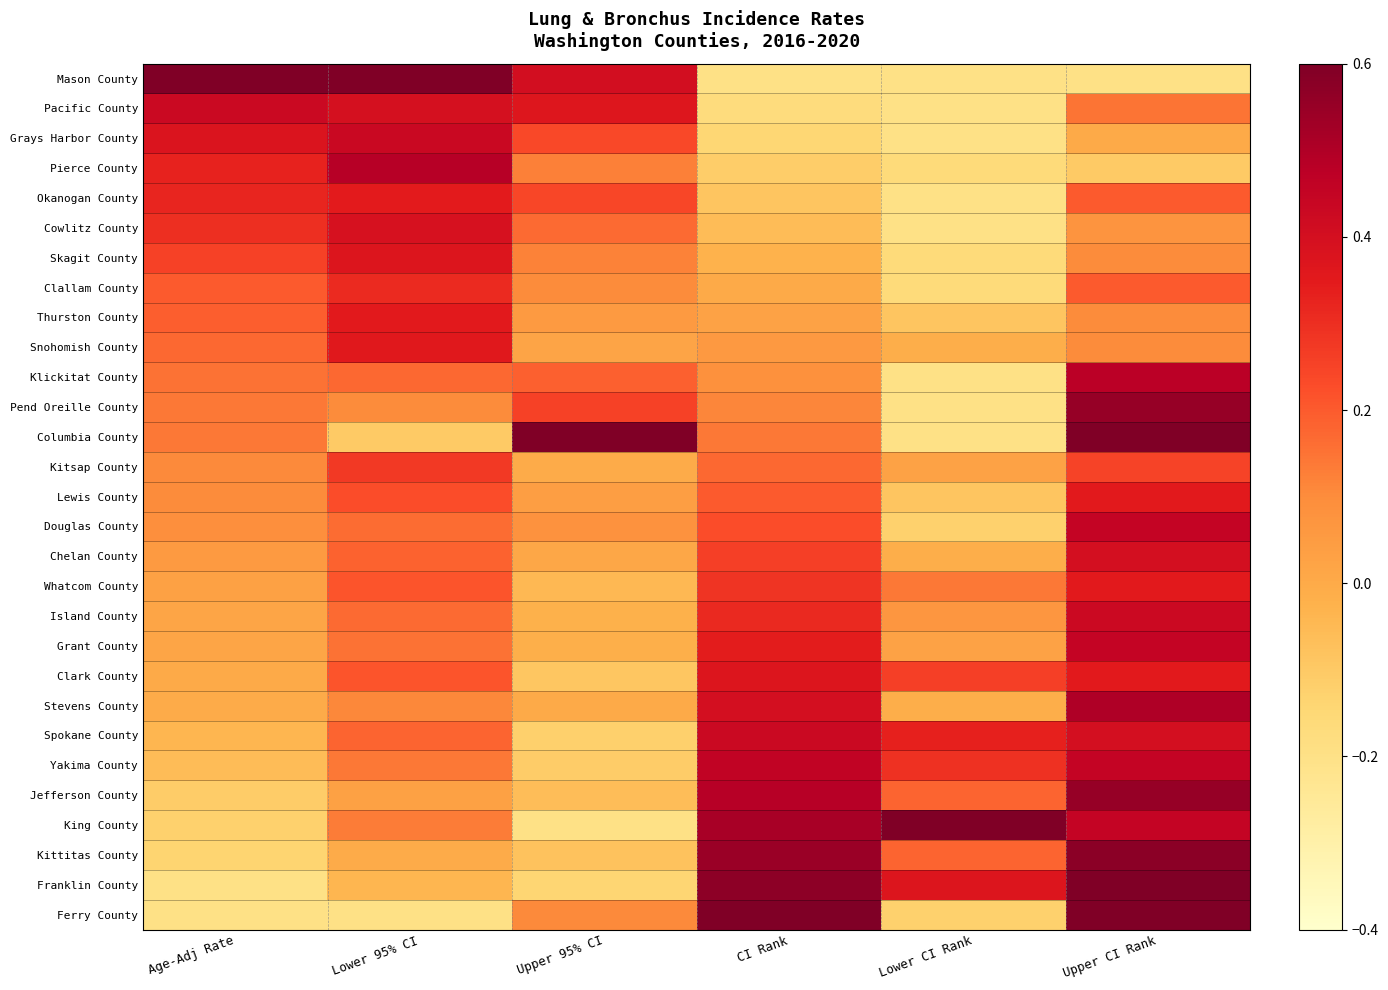

What is the spread (max minus min) of values at Lower CI Rank?

0.8